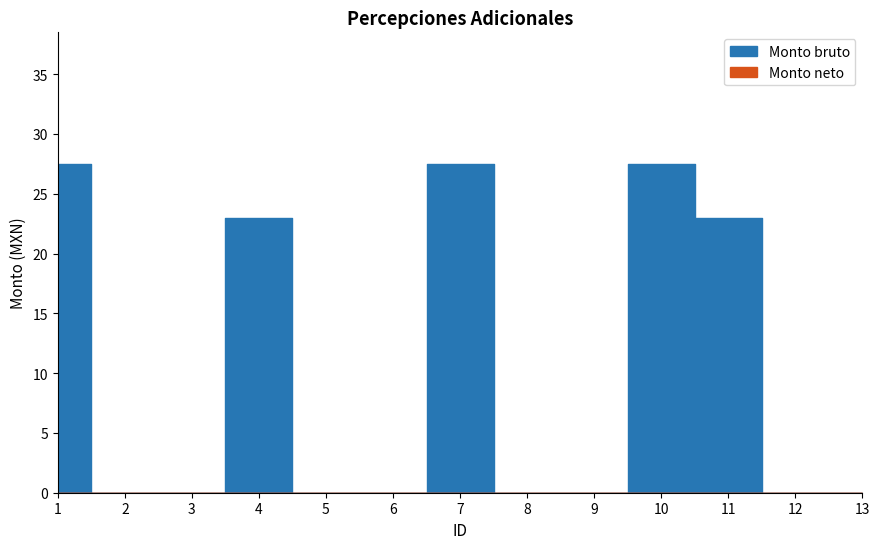

What is the spread (max minus min) of values at 4?

23.0